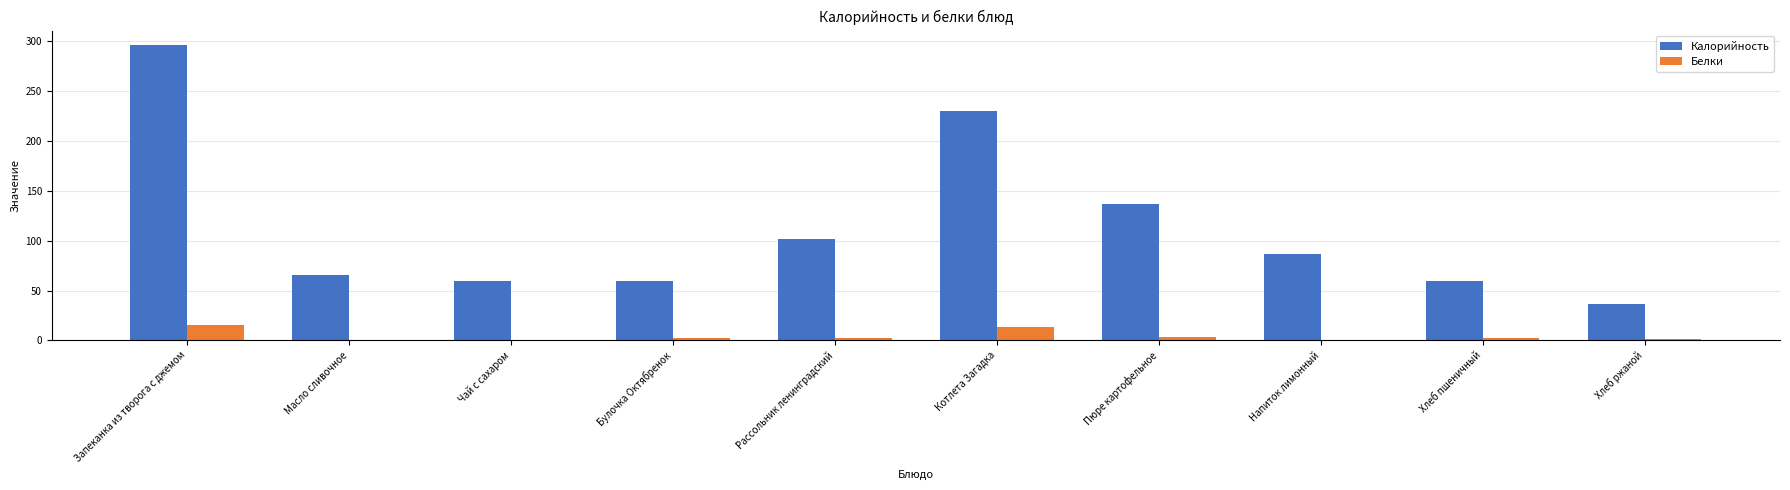

Where is Калорийность nearest to the value 166?

Пюре картофельное